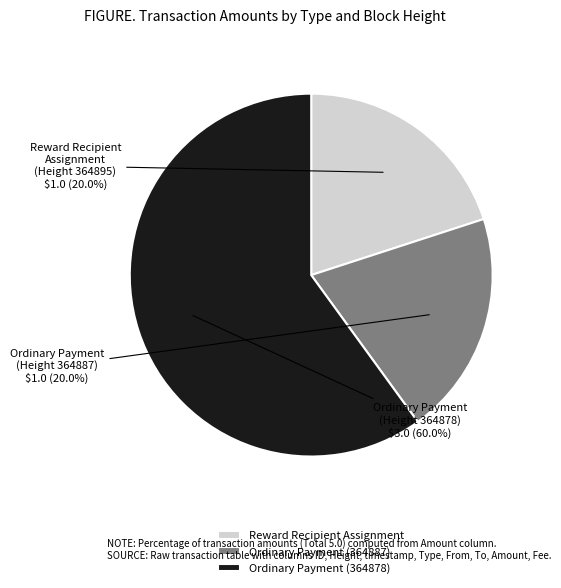

Approximately how many times larger is the value at Reward Recipient Assignment compared to Ordinary Payment (364878)?

0.3